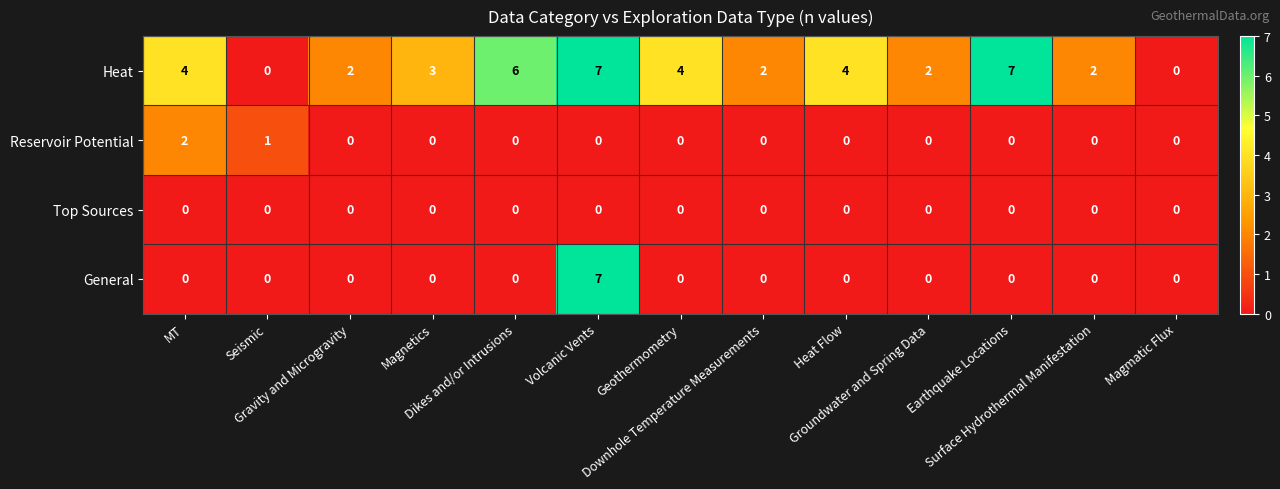

What is the maximum value shown in the chart?

7